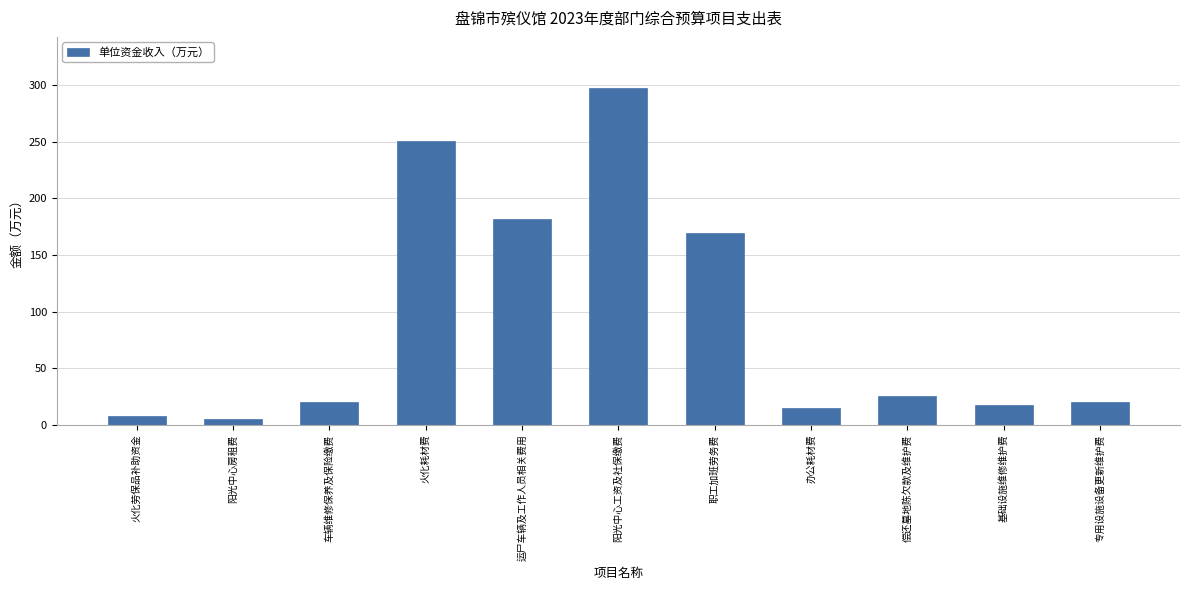

What is the label of the 6th bar from the left?

阳光中心工资及社保缴费